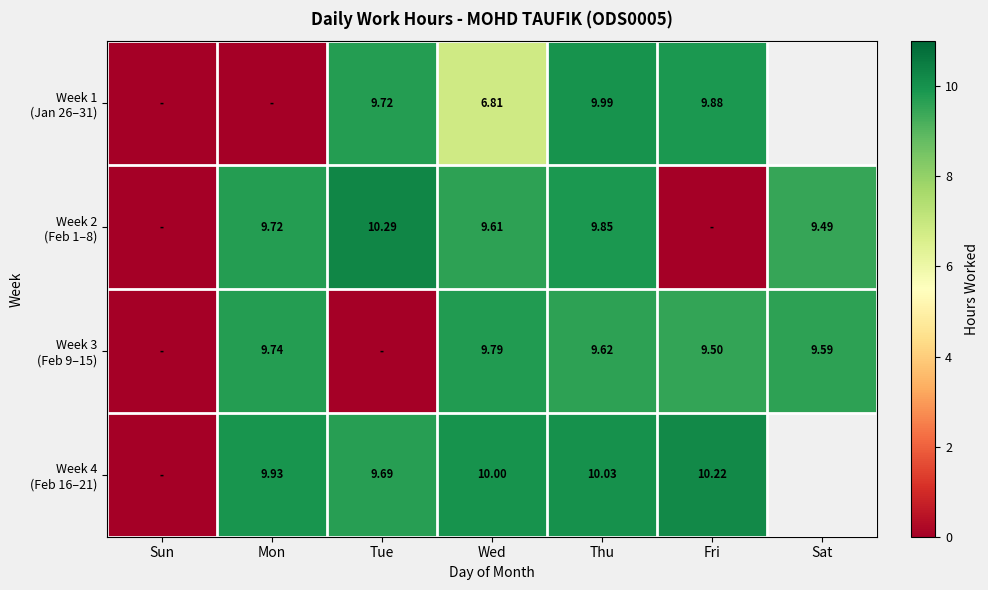

True or false: Week 1 (Jan 26–31) has a value of 2.0 at Wed.

False